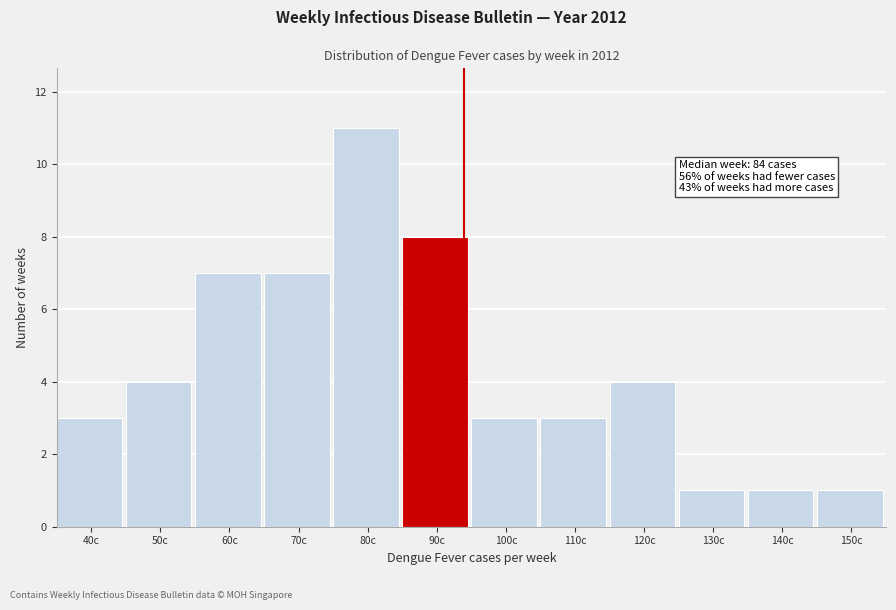

Reading left to right, list all the values displayed in this chart.

40c=3	50c=4	60c=7	70c=7	80c=11	90c=8	100c=3	110c=3	120c=4	130c=1	140c=1	150c=1